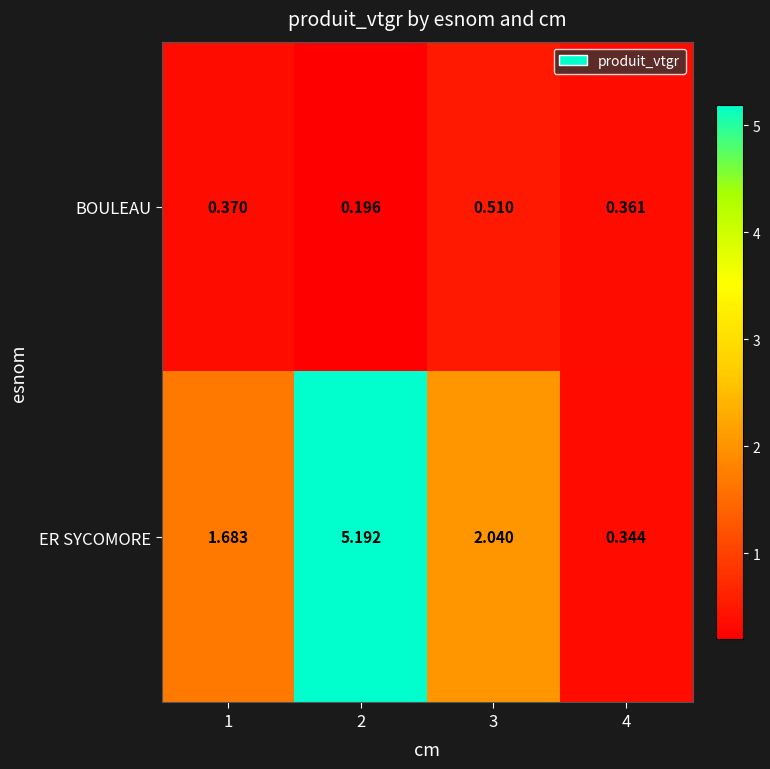

At how many categories does at least one series exceed 3?

1